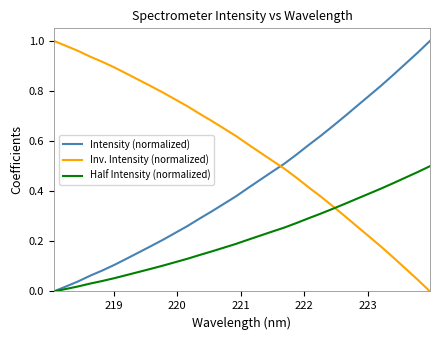

How many lines are shown in the chart?

3